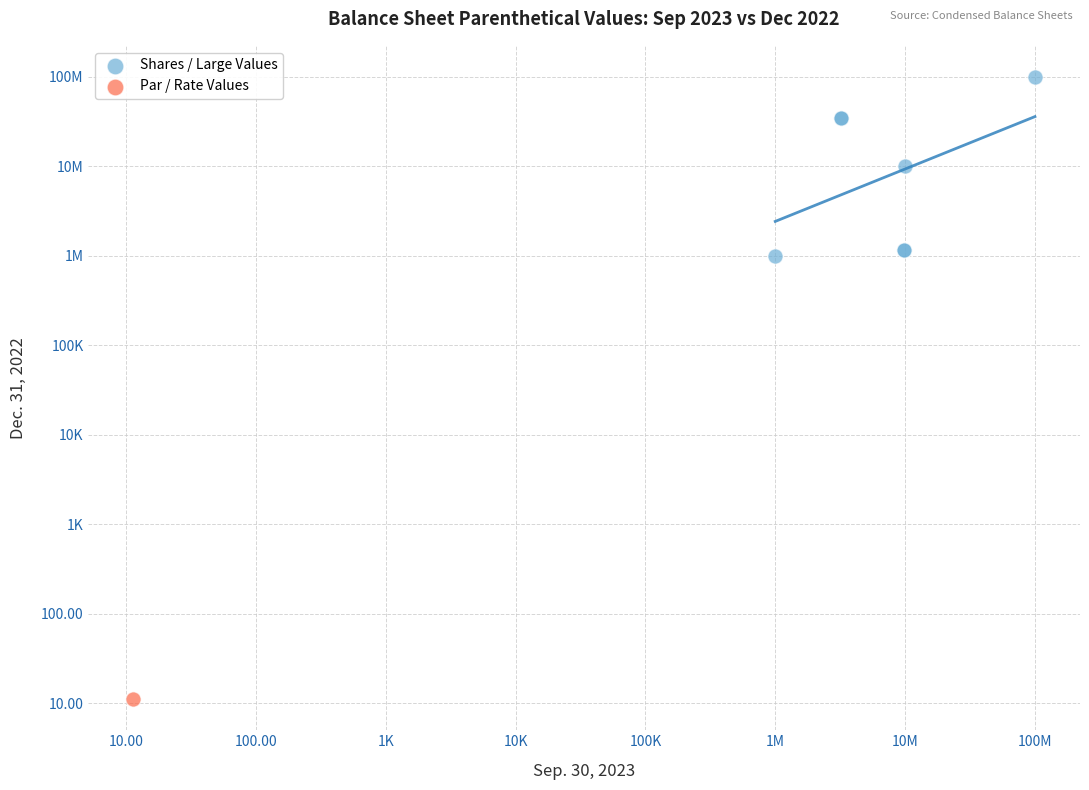

What are all the series names shown in the legend?

Shares / Large Values, Par / Rate Values